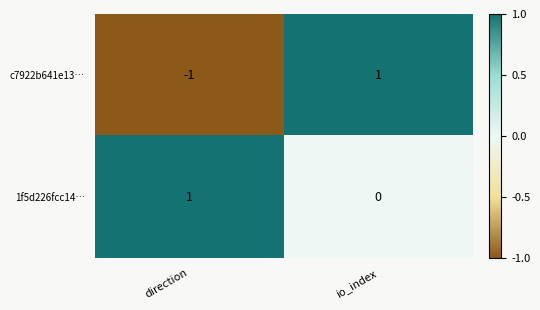

Which series has the largest range (max minus min)?

c7922b641e13…